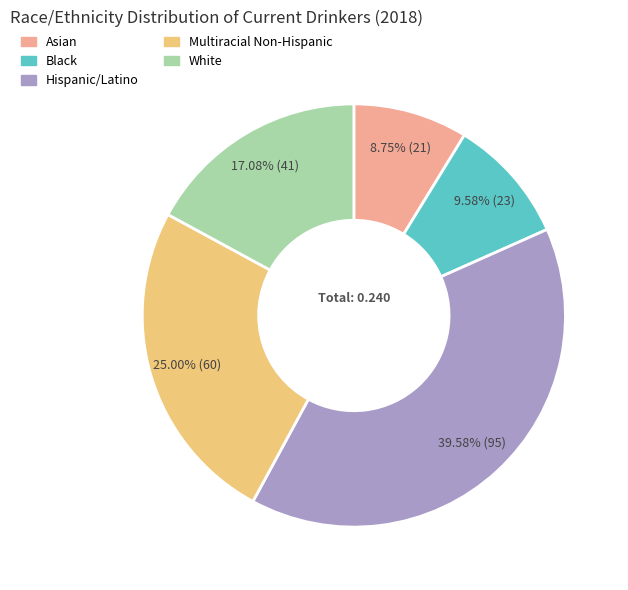

Count the number of slices in the pie.

5